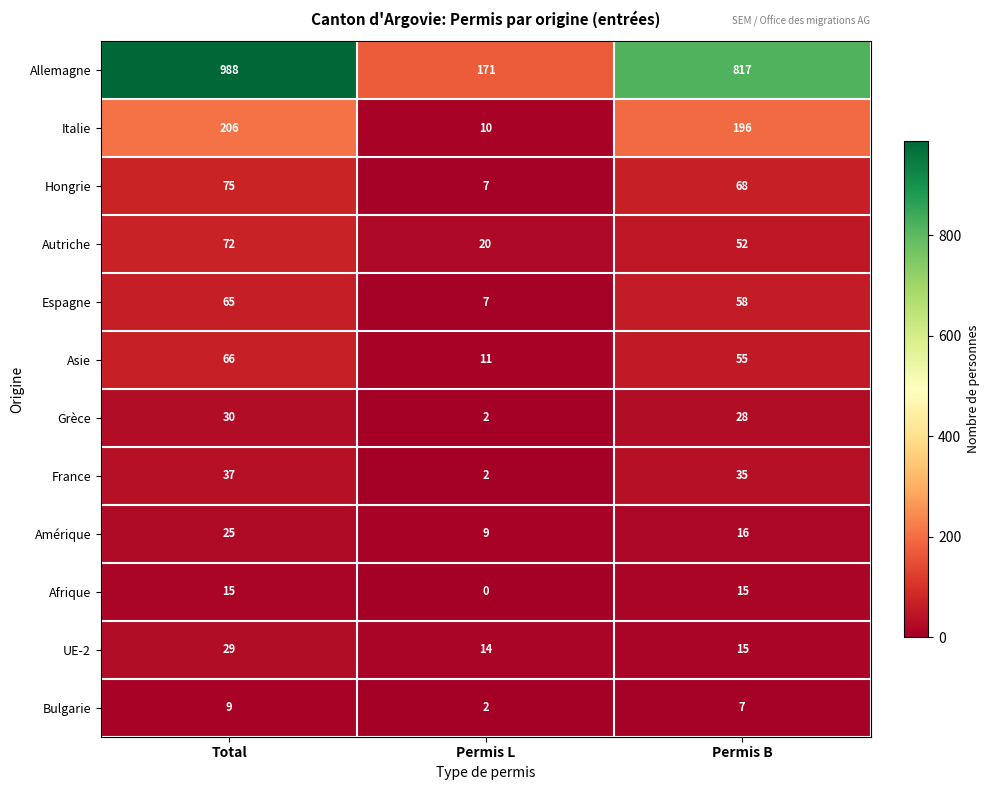

Where does the Asie series first go above 55?

Total